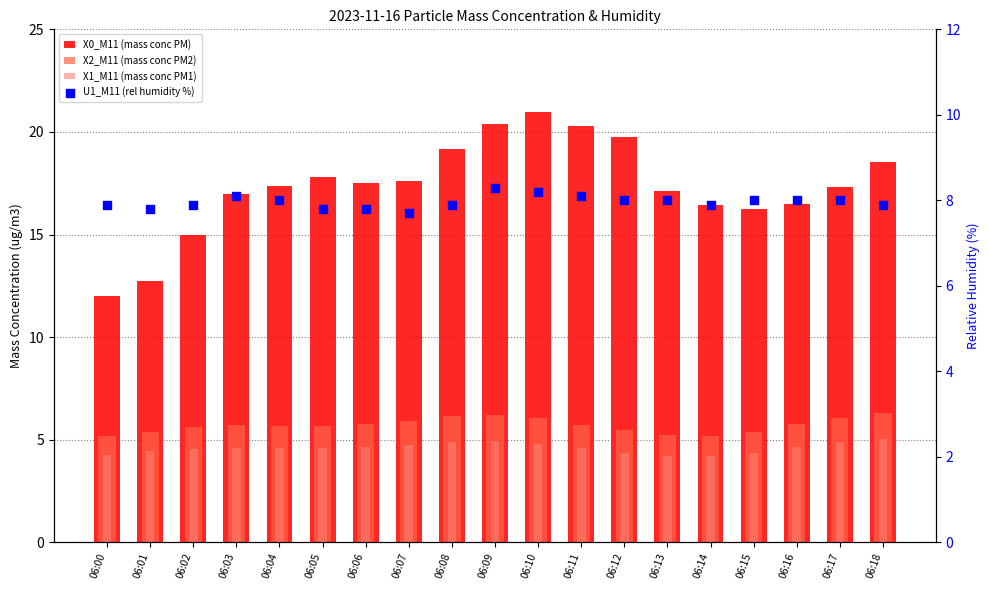

Which series reaches the maximum Y coordinate?

X0_M11 (mass conc PM)